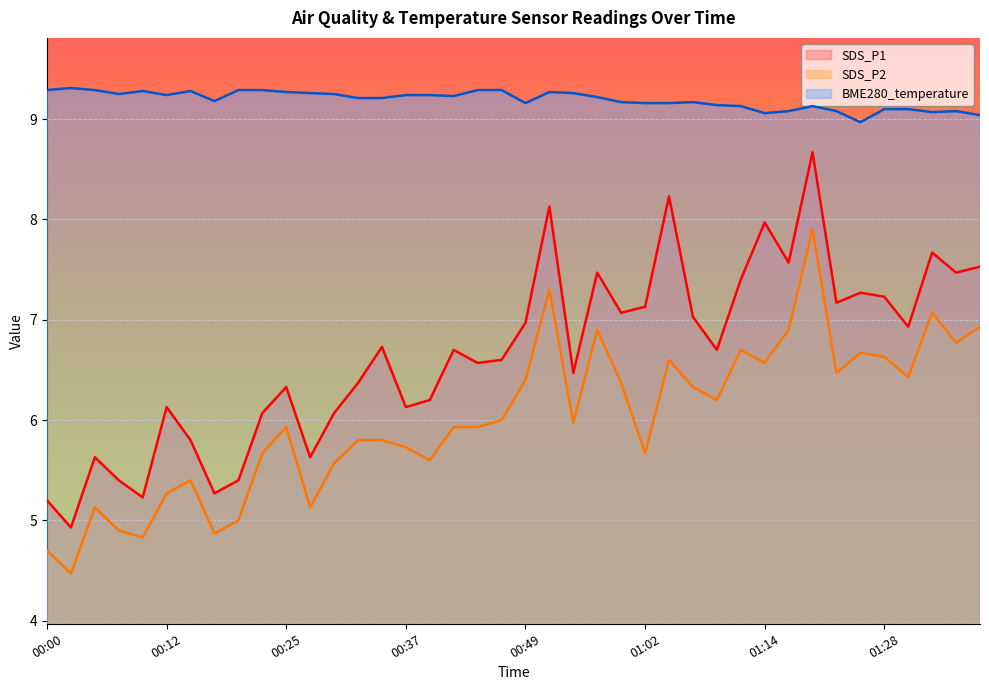

What is the total value across all series at 00:59?

22.6